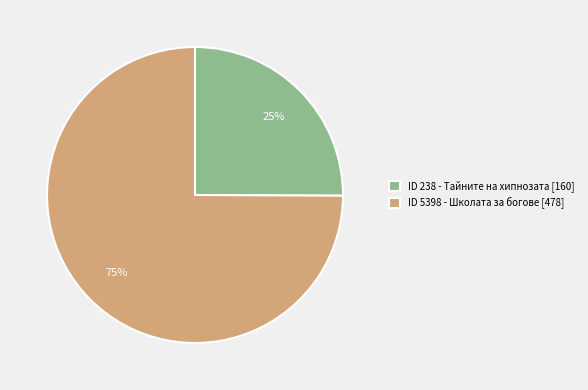

Is the sum of ID 5398 - Школата за богове [478] and ID 238 - Тайните на хипнозата [160] greater than half?

Yes